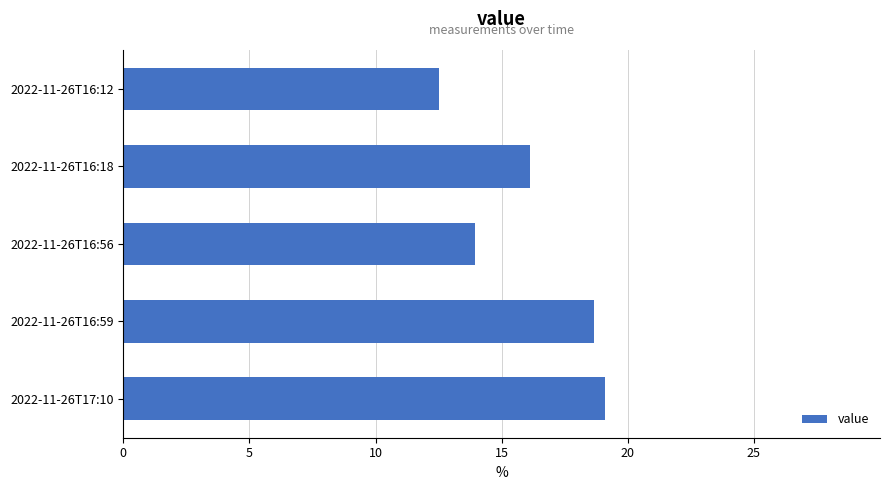

Which category has the lowest value across all series?

2022-11-26T16:12